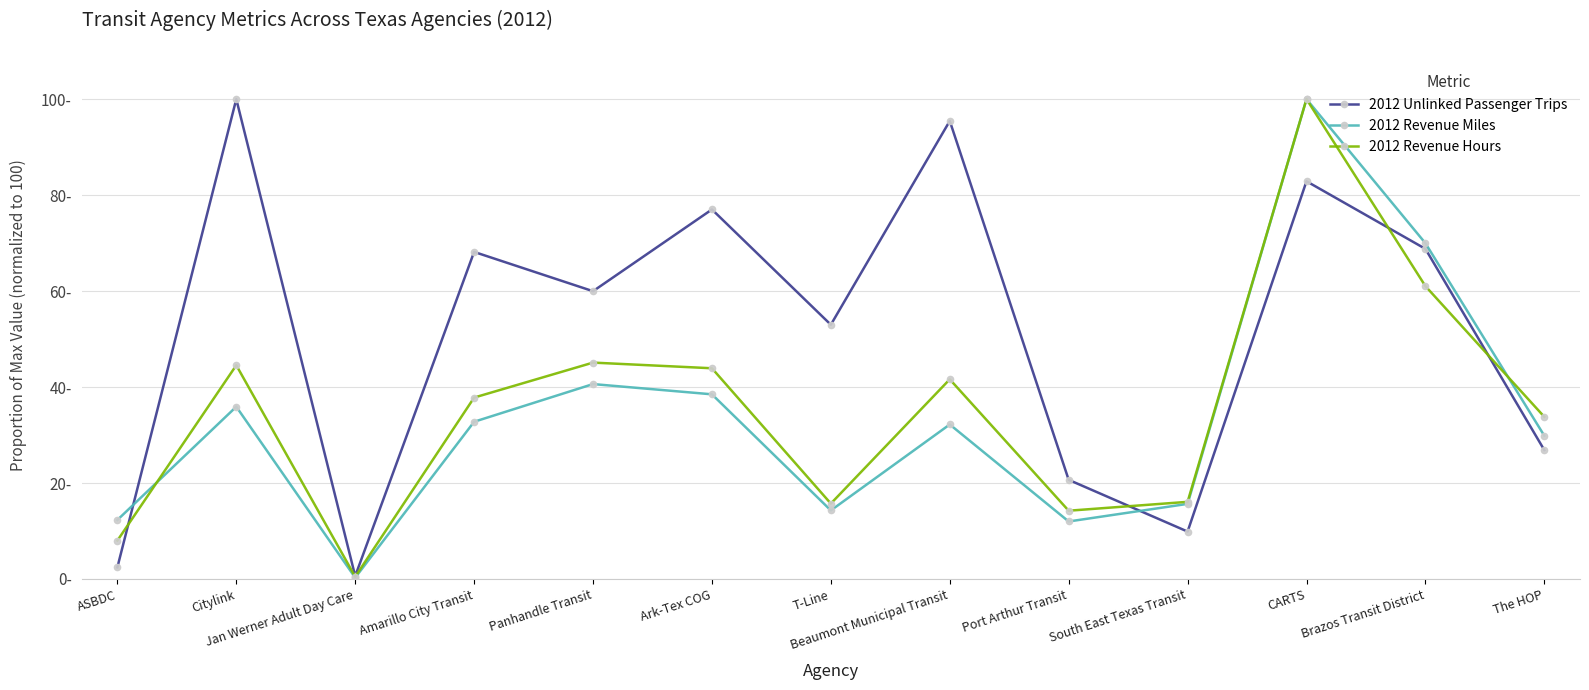

What are all the series names shown in the legend?

2012 Unlinked Passenger Trips, 2012 Revenue Miles, 2012 Revenue Hours